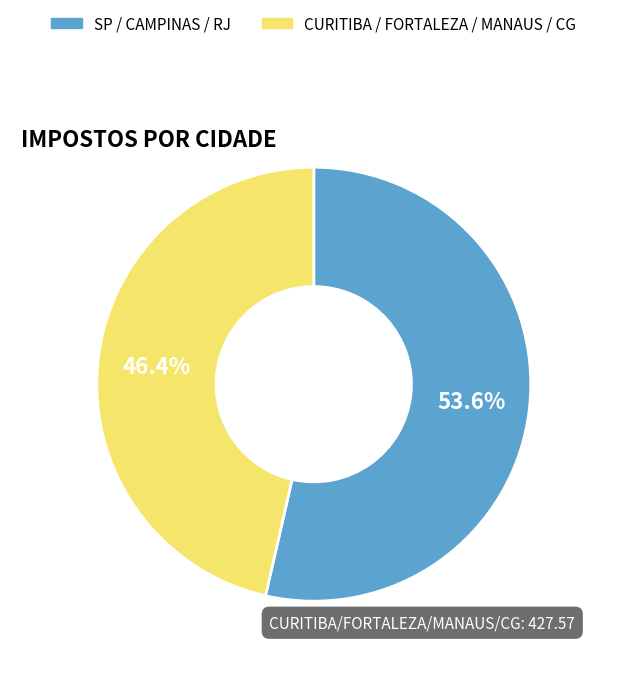

Does any single category account for the majority?

Yes